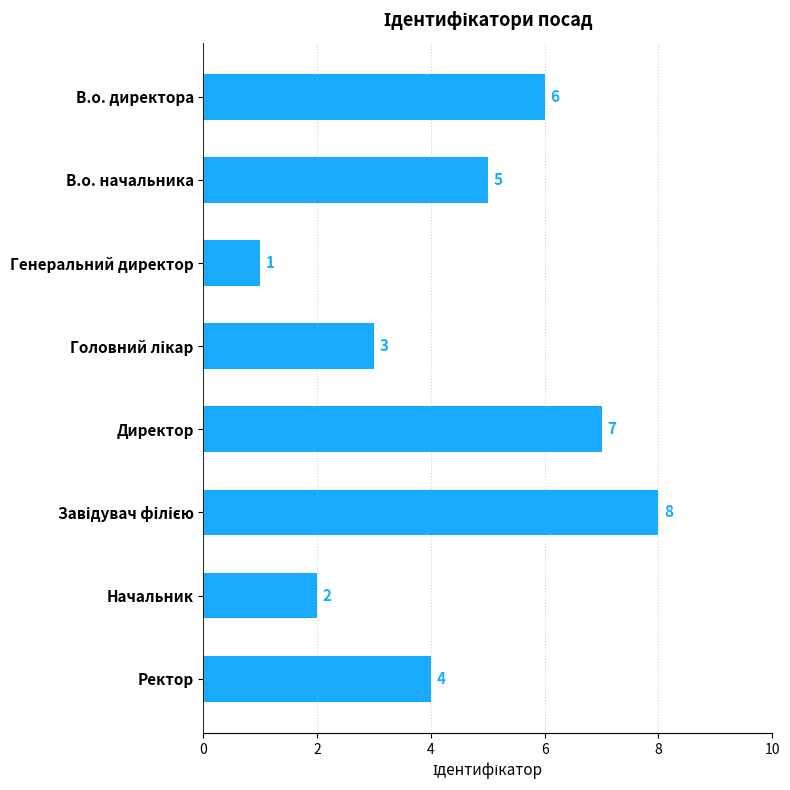

Reading top to bottom, what are all the values shown in this chart?

6	5	1	3	7	8	2	4